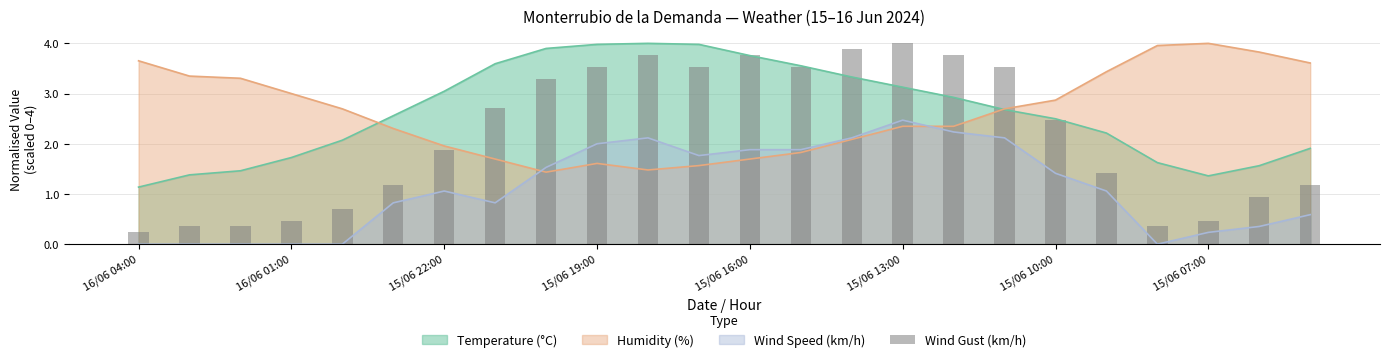

At which label does Temperature (°C) reach its minimum?

16/06 04:00